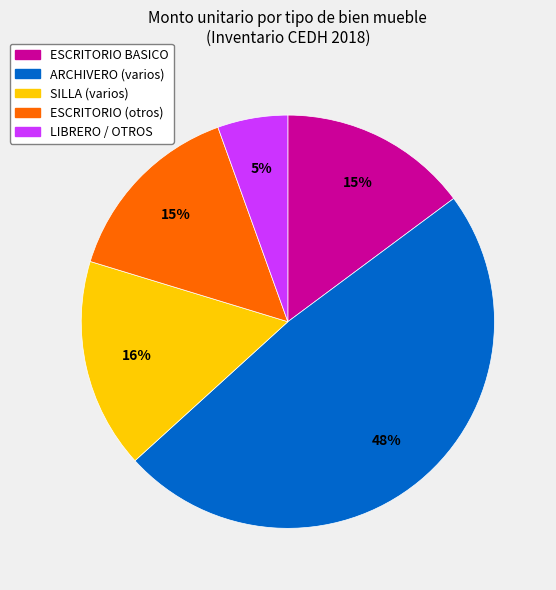

Which category has the smallest portion of the pie?

LIBRERO / OTROS